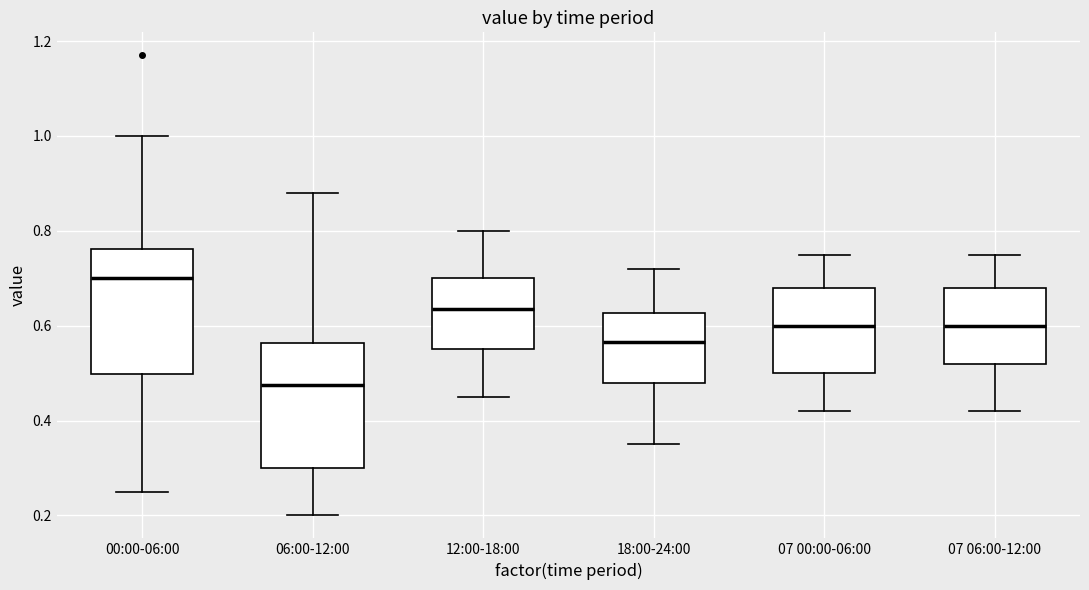

Reading left to right, read every box against the y-axis: the position of its median line, the range the box covers, and the ends of its whiskers. The values are not printed on the chart, so give them approximately, as read against the axis.

00:00-06:00: median 0.70, box 0.50 to 0.76, whiskers 0.26 to 1.00
06:00-12:00: median 0.48, box 0.30 to 0.56, whiskers 0.20 to 0.88
12:00-18:00: median 0.64, box 0.56 to 0.70, whiskers 0.46 to 0.80
18:00-24:00: median 0.56, box 0.48 to 0.62, whiskers 0.36 to 0.72
07 00:00-06:00: median 0.60, box 0.50 to 0.68, whiskers 0.42 to 0.76
07 06:00-12:00: median 0.60, box 0.52 to 0.68, whiskers 0.42 to 0.76